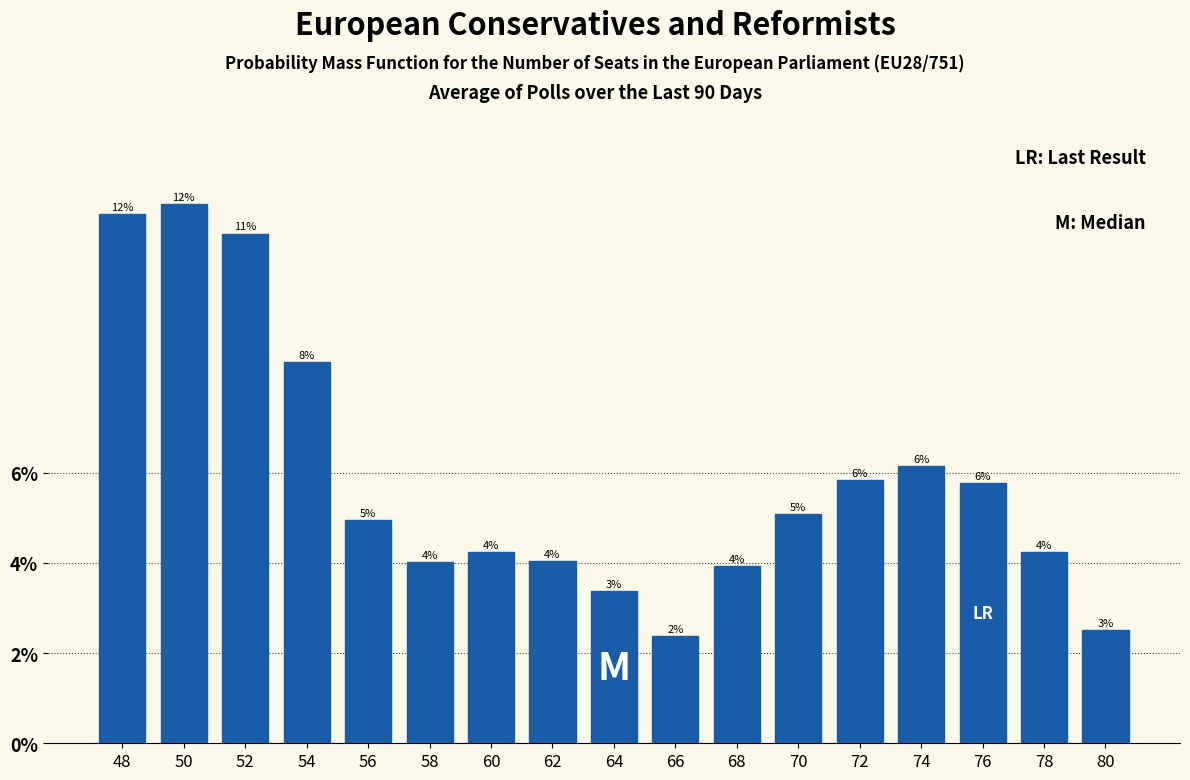

True or false: the data shows 8.5 at 54.

True